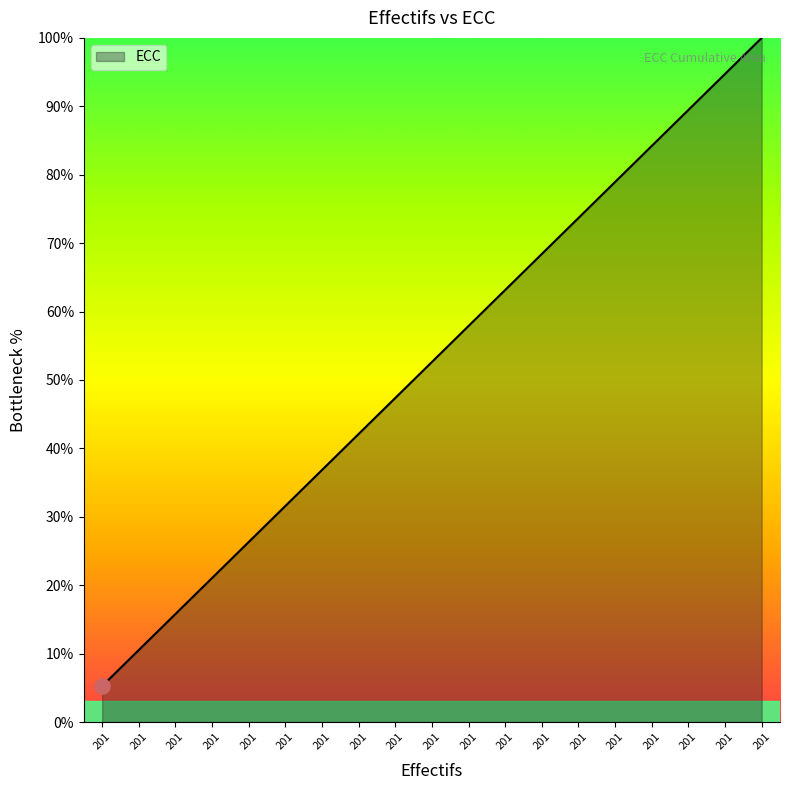

Which has a higher value, 201 or 201?

201